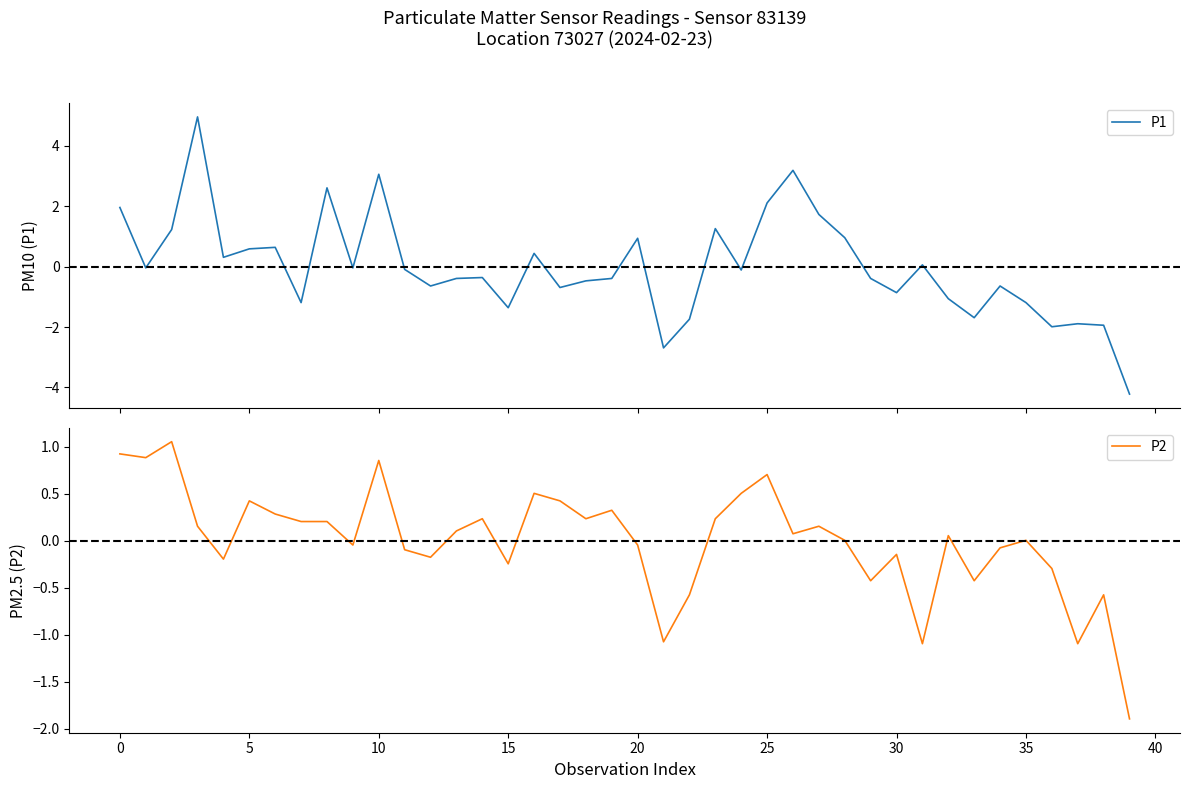

What is the lowest value of the P1 series?

-4.2